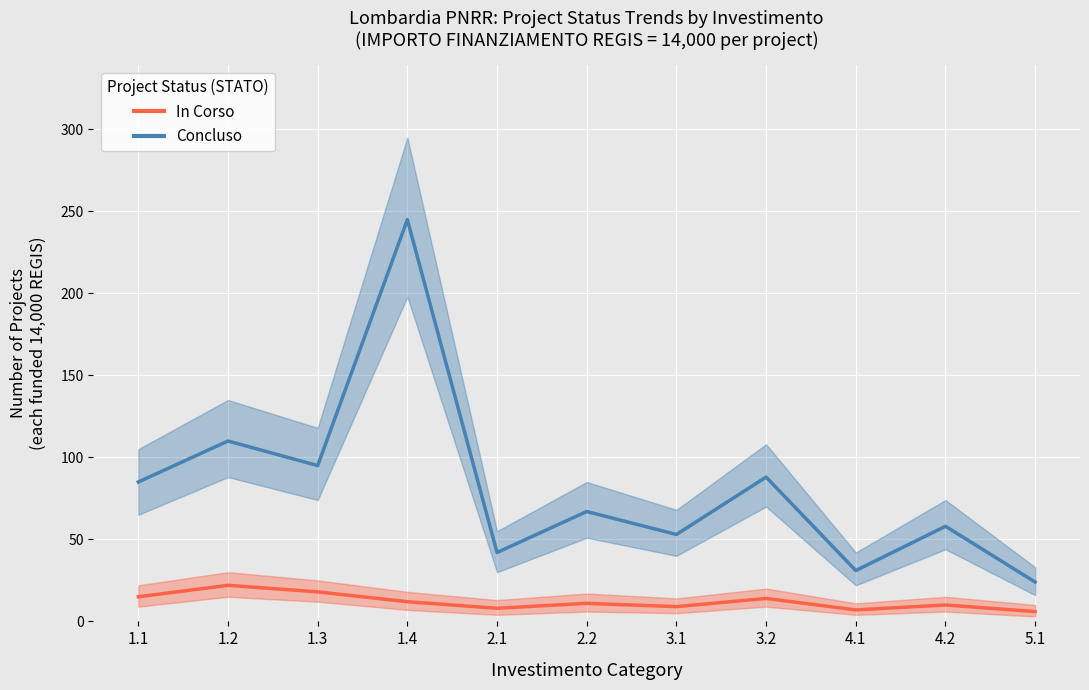

Reading right to left, transcribe all the data shown in this chart.

Concluso: 5.1=24	4.2=58	4.1=31	3.2=88	3.1=53	2.2=67	2.1=42	1.4=245	1.3=95	1.2=110	1.1=85
In Corso: 5.1=6	4.2=10	4.1=7	3.2=14	3.1=9	2.2=11	2.1=8	1.4=12	1.3=18	1.2=22	1.1=15